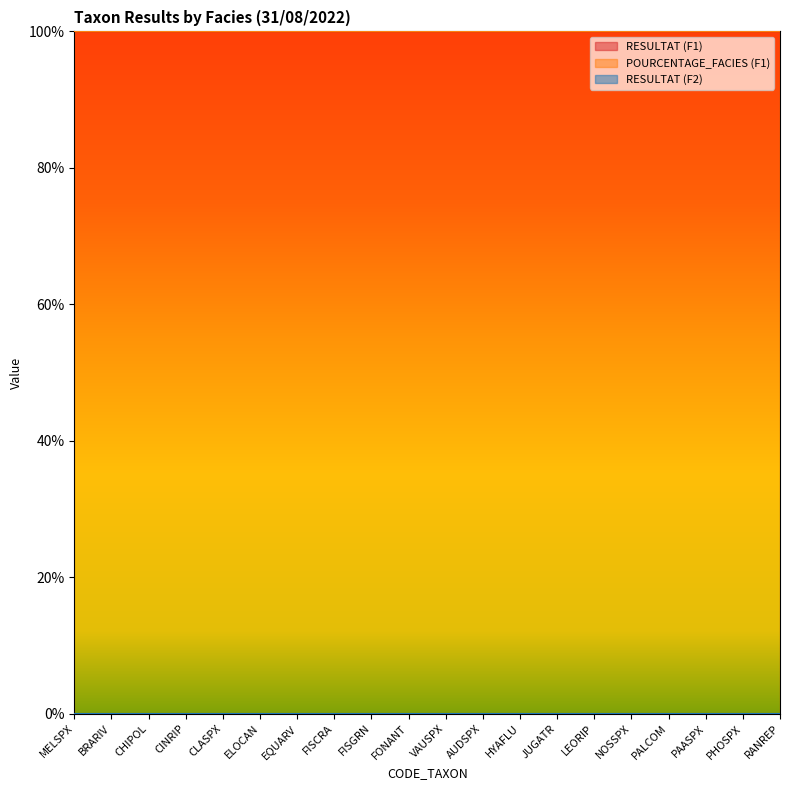

Where is RESULTAT (F2) nearest to the value 0?

MELSPX